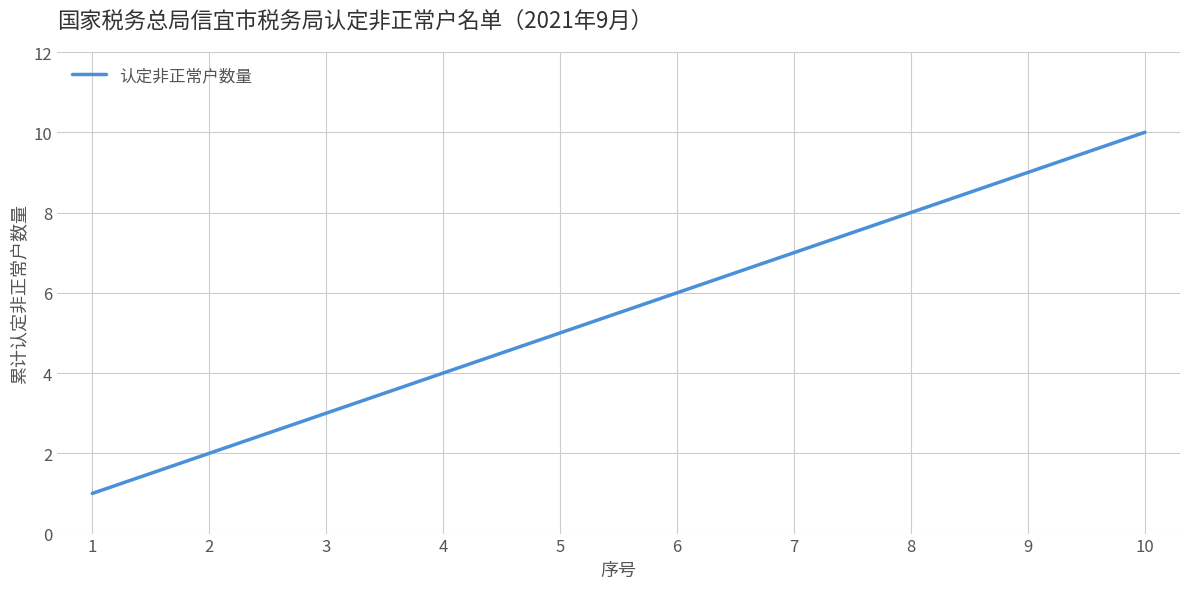

What is the ratio of the value at 8 to the value at 7?

1.1